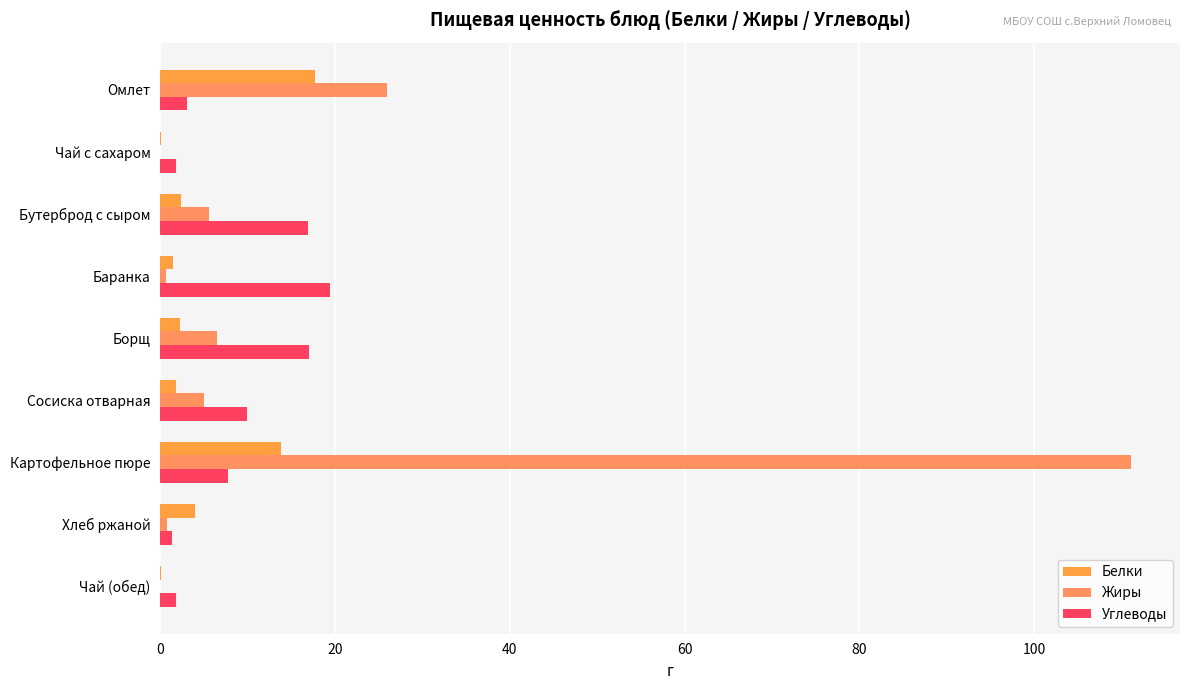

How many data points in Углеводы are above 7?

5